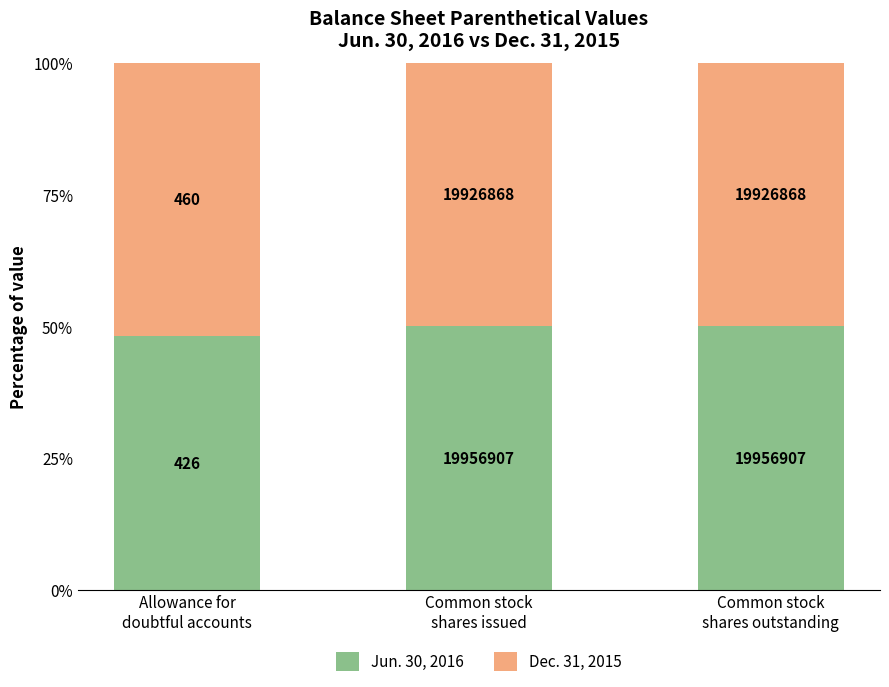

True or false: Jun. 30, 2016 has a value of 50.0 at Common stock
shares outstanding.

True